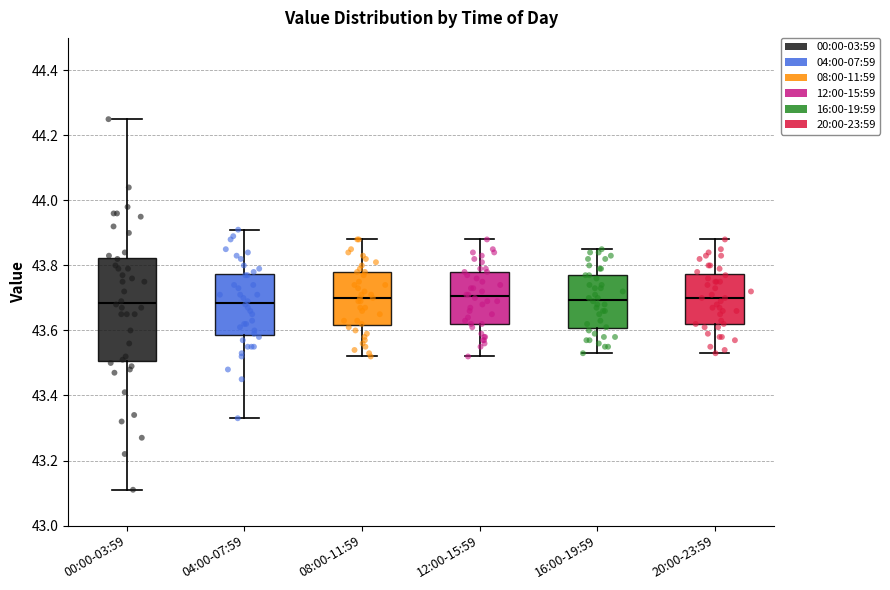

Reading left to right, read every box against the y-axis: the position of its median line, the range the box covers, and the ends of its whiskers. The values are not printed on the chart, so give them approximately, as read against the axis.

00:00-03:59: median 43.68, box 43.50 to 43.82, whiskers 43.12 to 44.26
04:00-07:59: median 43.68, box 43.58 to 43.78, whiskers 43.34 to 43.92
08:00-11:59: median 43.70, box 43.62 to 43.78, whiskers 43.52 to 43.88
12:00-15:59: median 43.70, box 43.62 to 43.78, whiskers 43.52 to 43.88
16:00-19:59: median 43.70, box 43.60 to 43.78, whiskers 43.54 to 43.86
20:00-23:59: median 43.70, box 43.62 to 43.78, whiskers 43.54 to 43.88